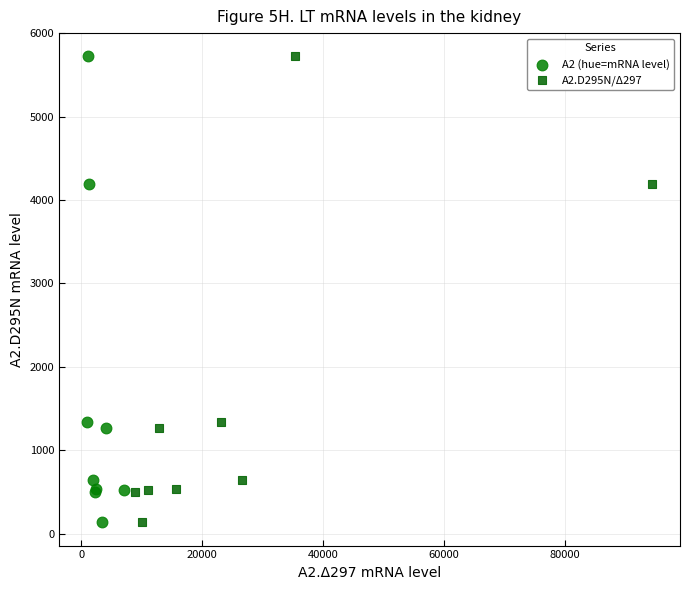

What are all the series names shown in the legend?

A2 (hue=mRNA level), A2.D295N/Δ297